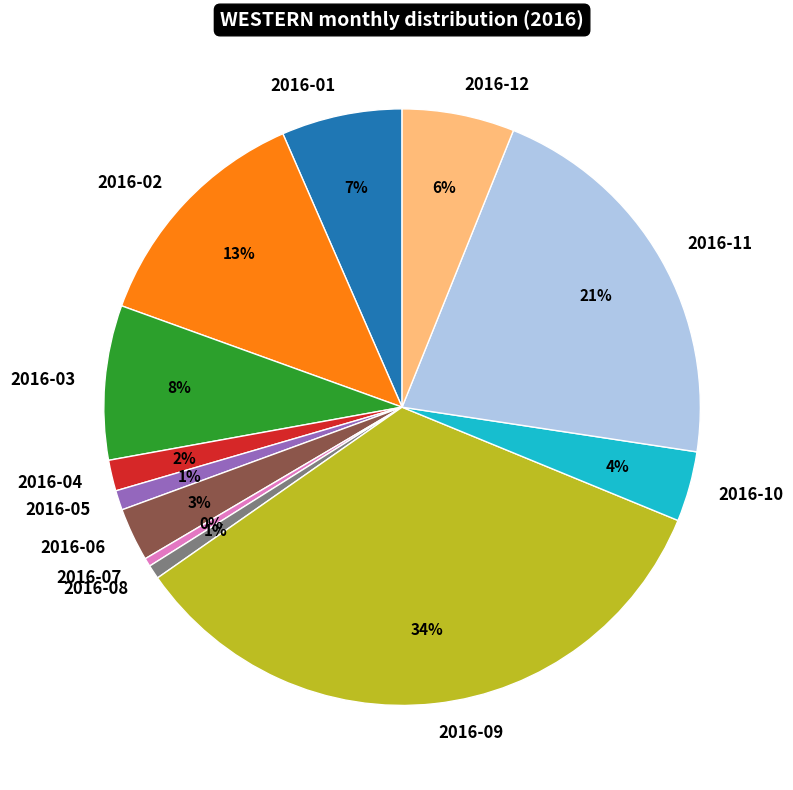

Between 2016-10 and 2016-04, which is larger?

2016-10